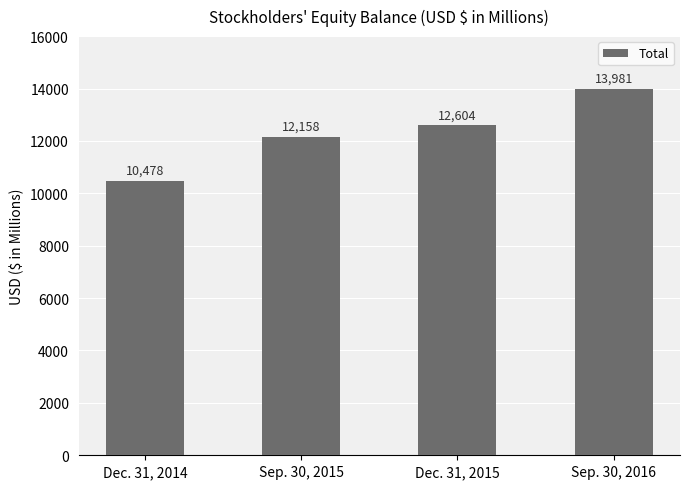

What is the change in value from Dec. 31, 2015 to Sep. 30, 2016?

+1377